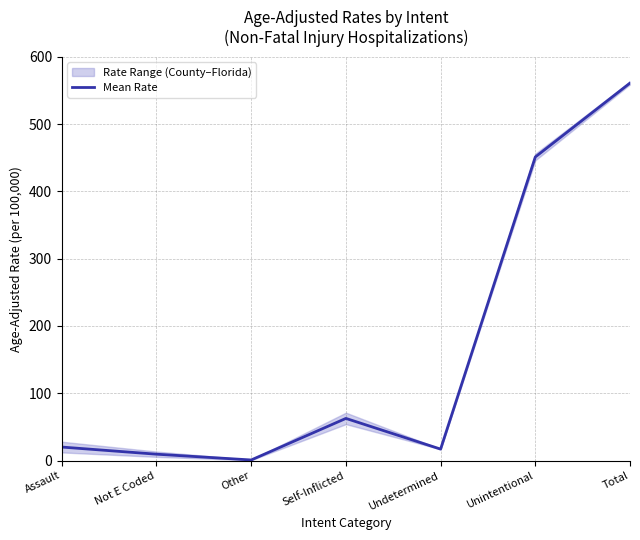

What is the greatest value displayed?

560.9